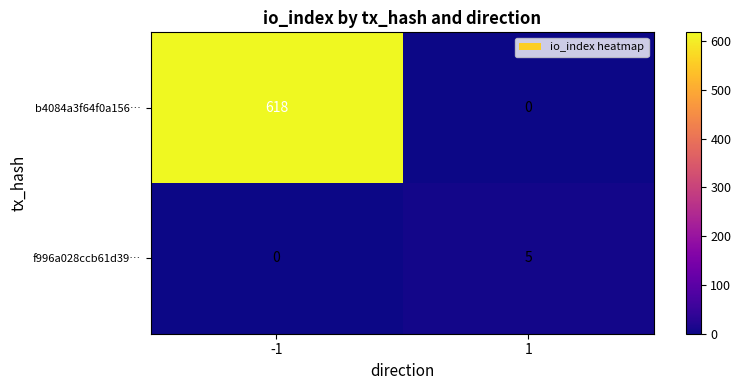

Reading left to right, extract all data points from this chart.

b4084a3f64f0a156…: -1=618	1=0
f996a028ccb61d39…: -1=0	1=5